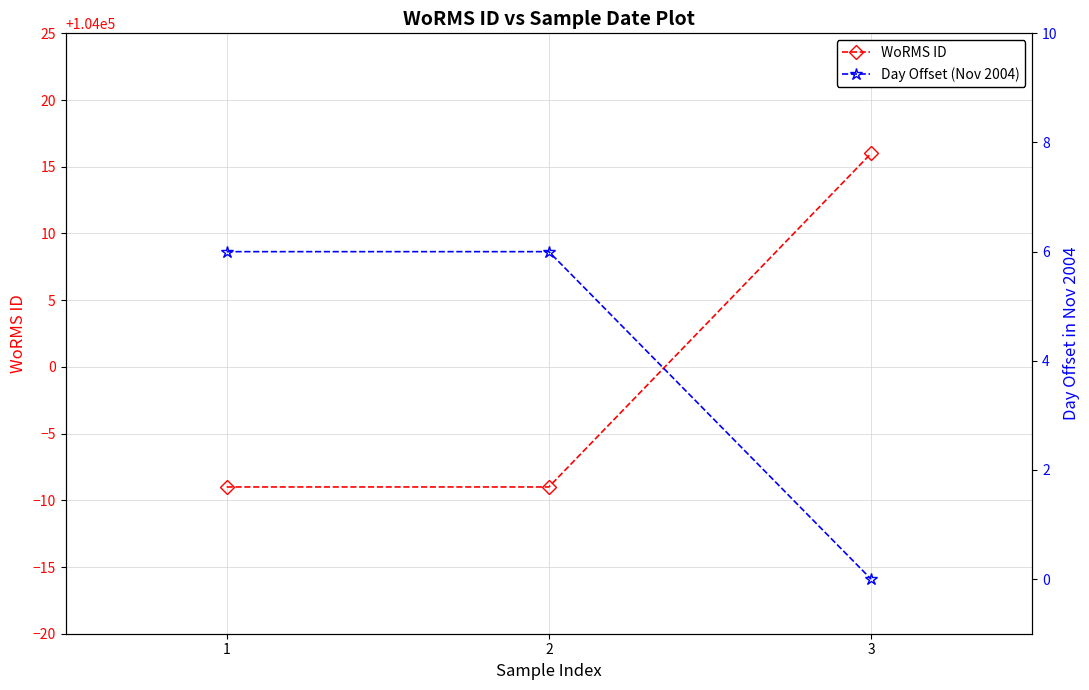

What is the value of the WoRMS ID point at the 1st from the left?

103991